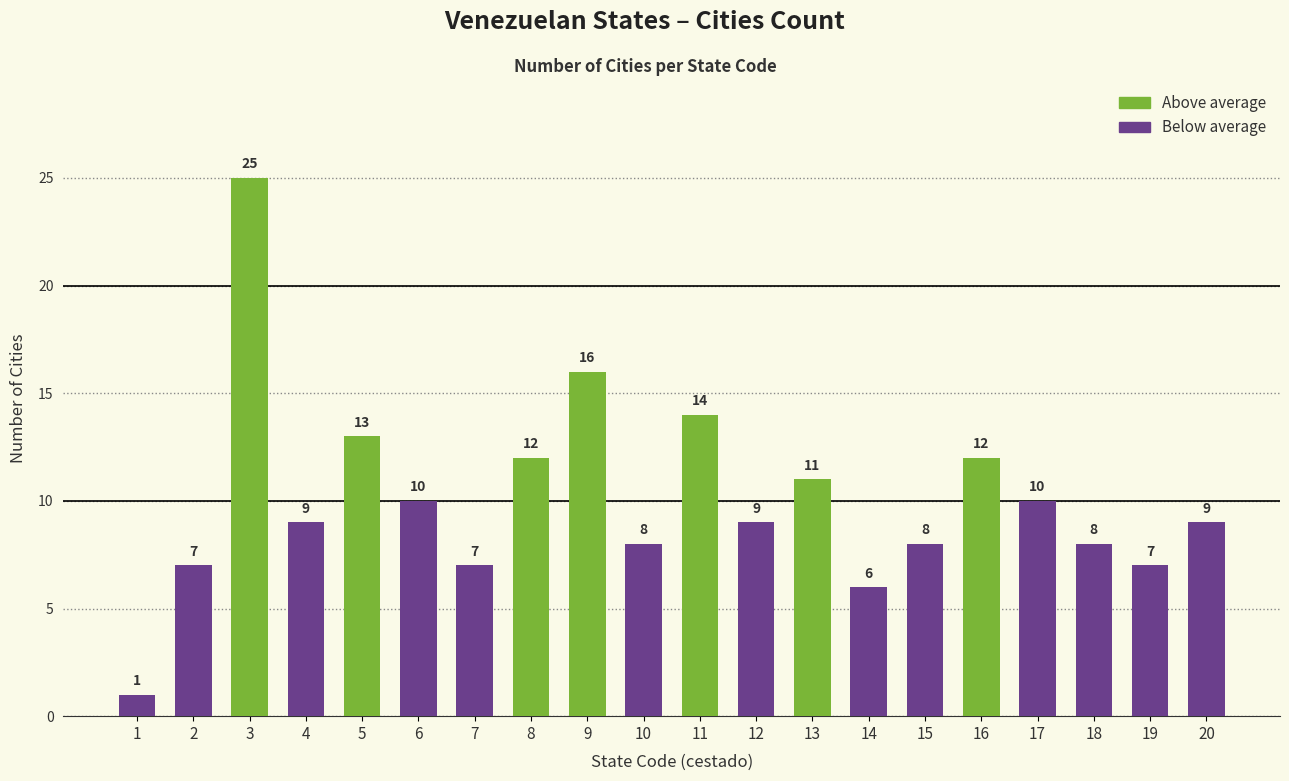

The chart shows a value of 7 at 7. True or false?

True